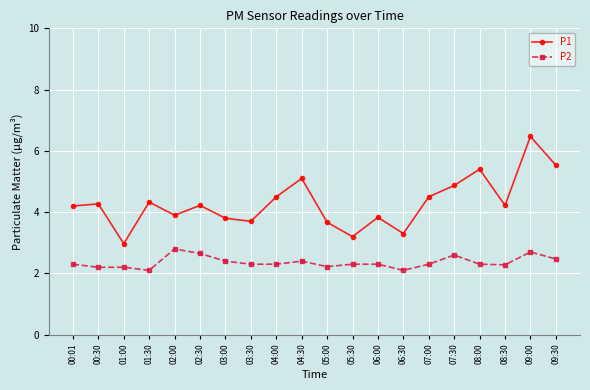

Which series has the widest spread of values?

P1